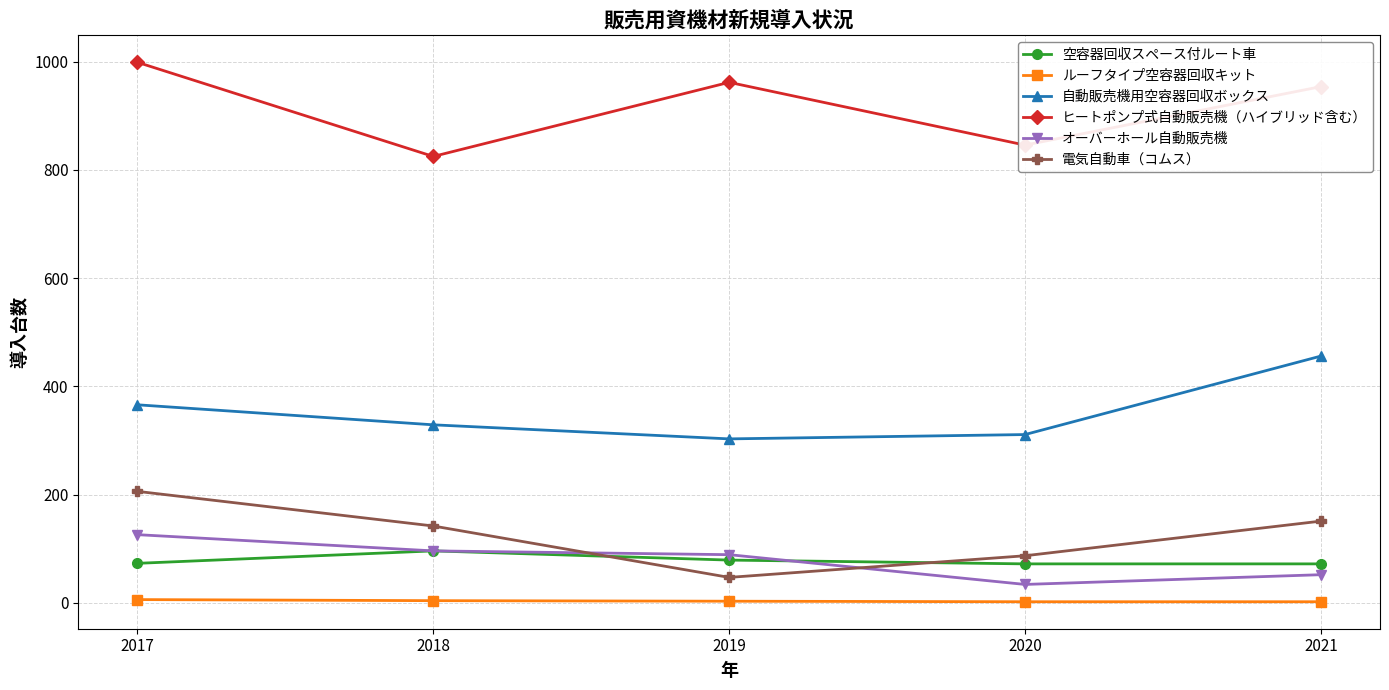

Where is the first local maximum for ヒートポンプ式自動販売機（ハイブリッド含む）?

2019